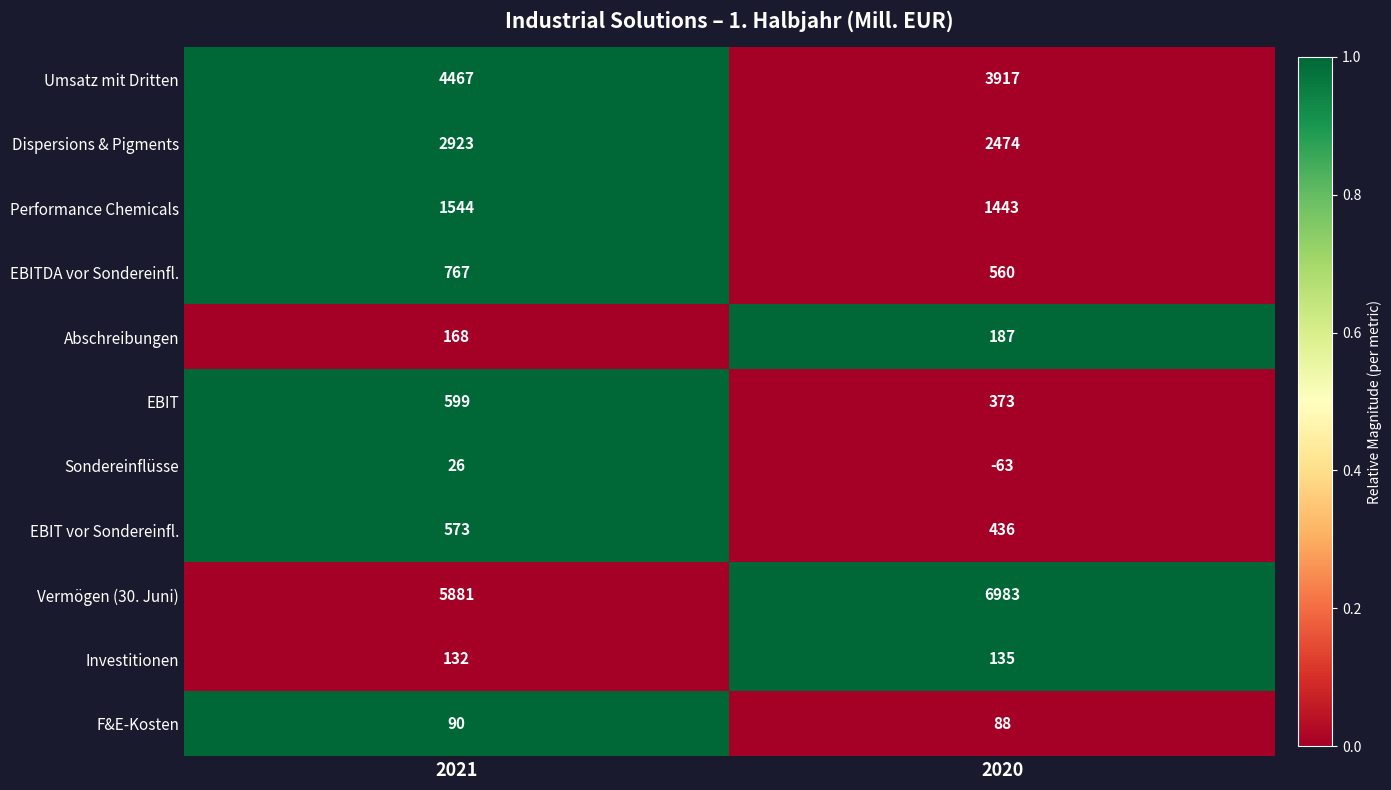

What is the difference between the EBIT values at 2020 and 2021?

226